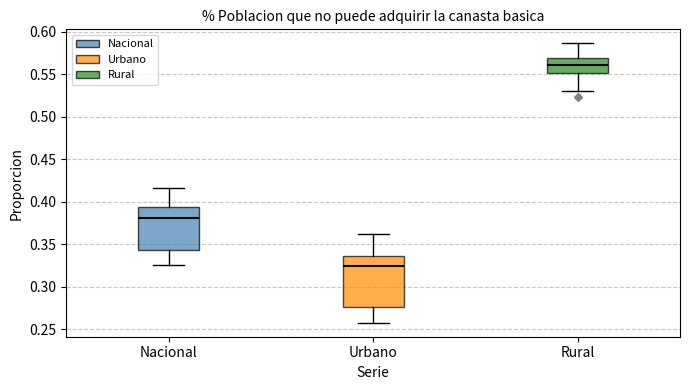

Reading left to right, read every box against the y-axis: the position of its median line, the range the box covers, and the ends of its whiskers. The values are not printed on the chart, so give them approximately, as read against the axis.

Nacional: median 0.380, box 0.345 to 0.395, whiskers 0.325 to 0.415
Urbano: median 0.325, box 0.275 to 0.335, whiskers 0.260 to 0.360
Rural: median 0.560, box 0.550 to 0.570, whiskers 0.530 to 0.585